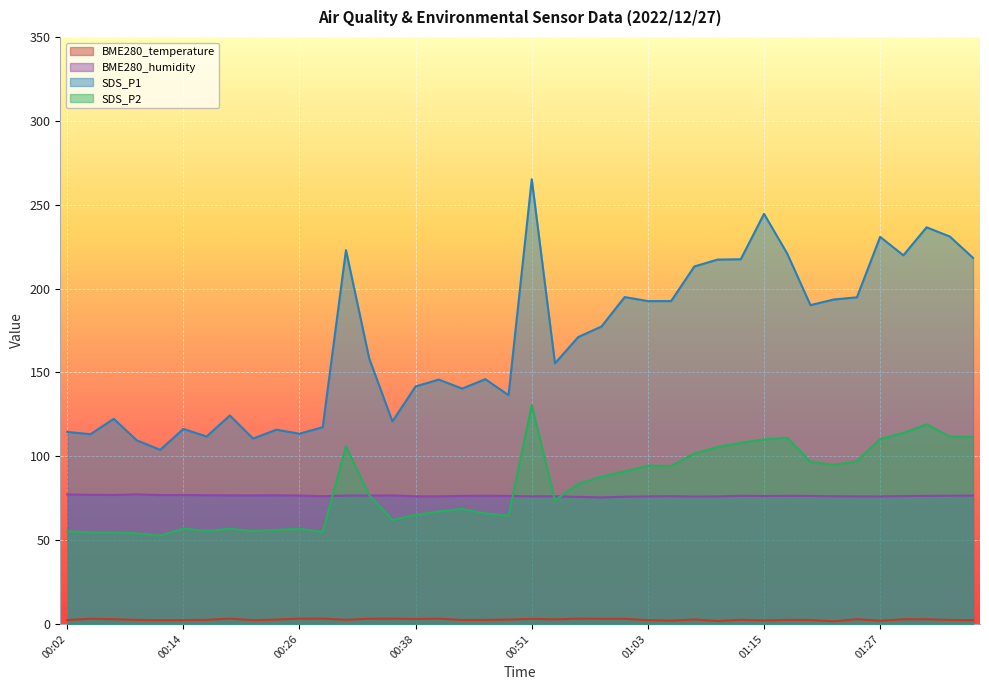

True or false: BME280_temperature and SDS_P1 intersect in this chart.

False